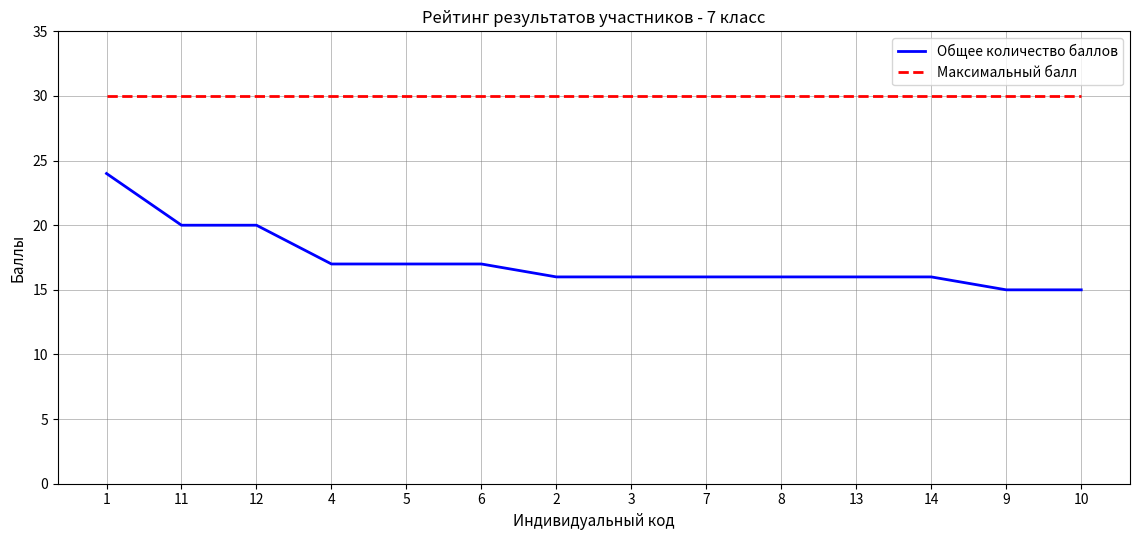

What position from the right is 2?

8